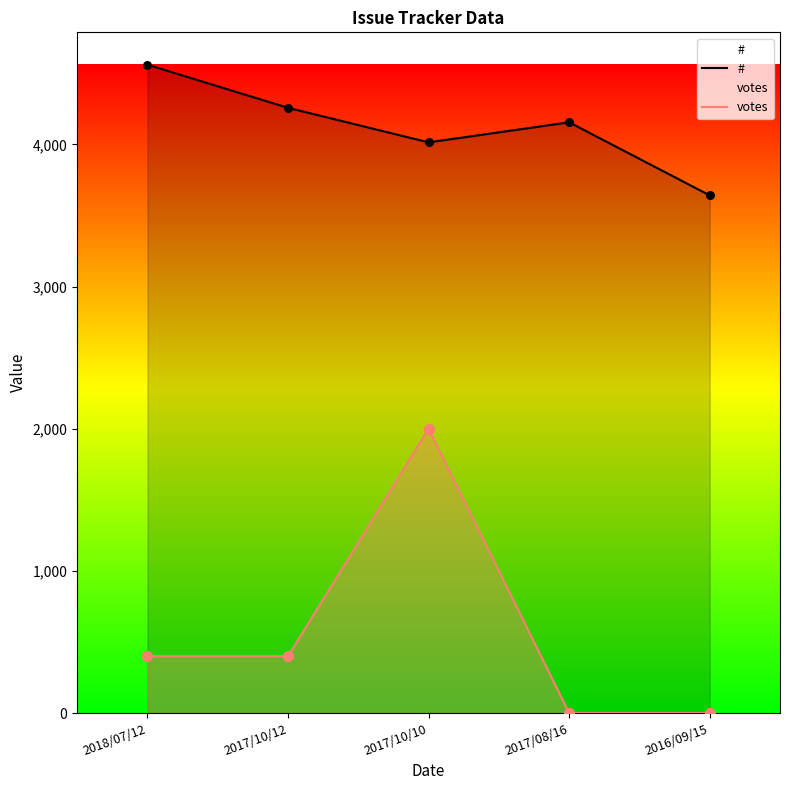

At which category is the sum across all series the highest?

2017/10/10